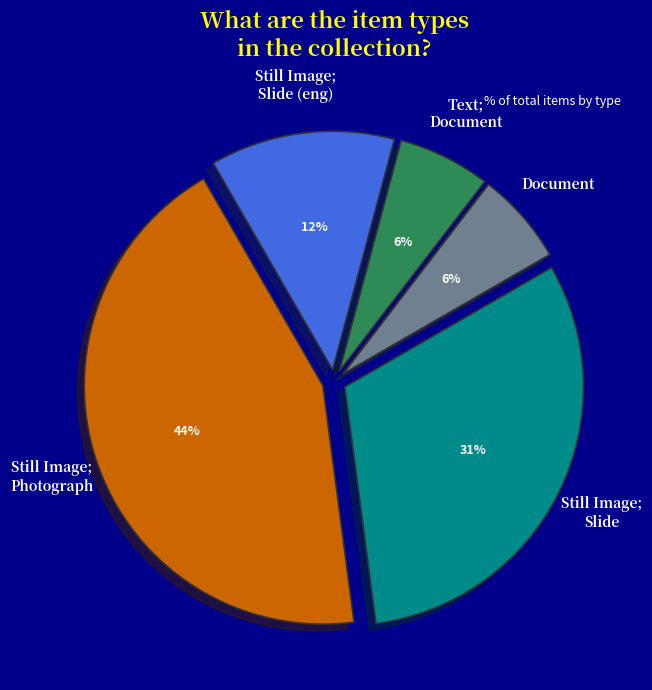

To the nearest percent, what is the average slice percentage?

20%